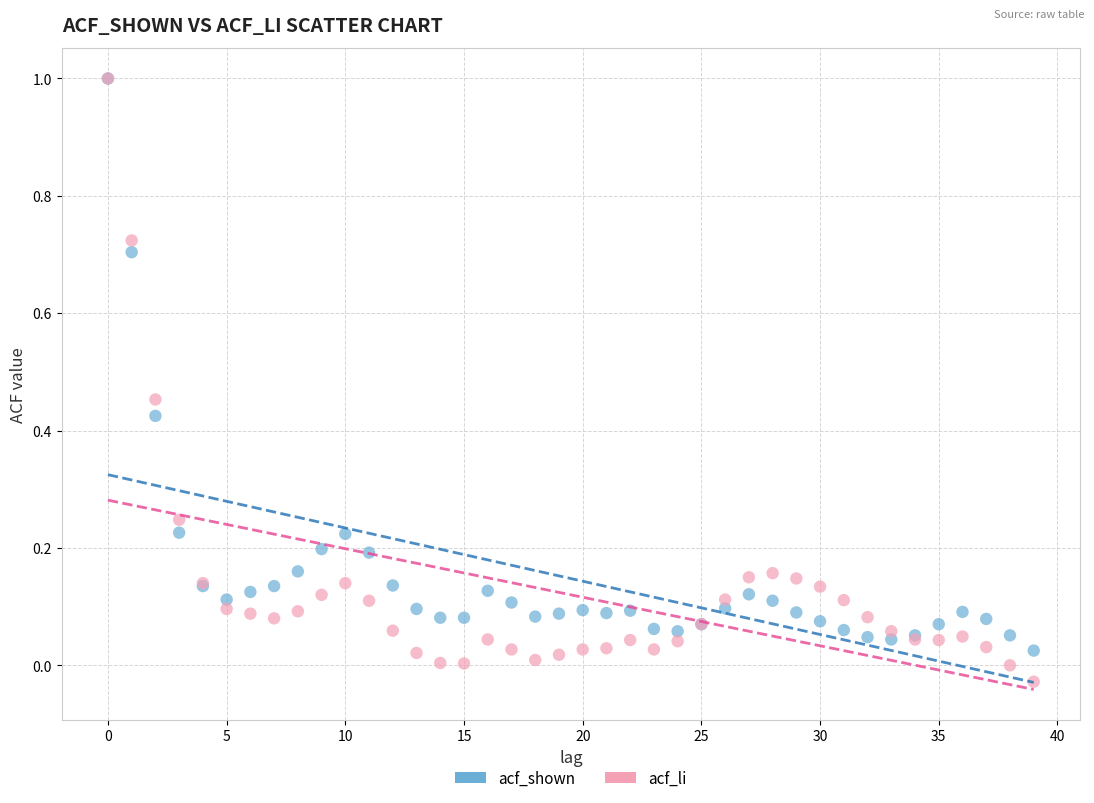

What are all the series names shown in the legend?

acf_shown, acf_li